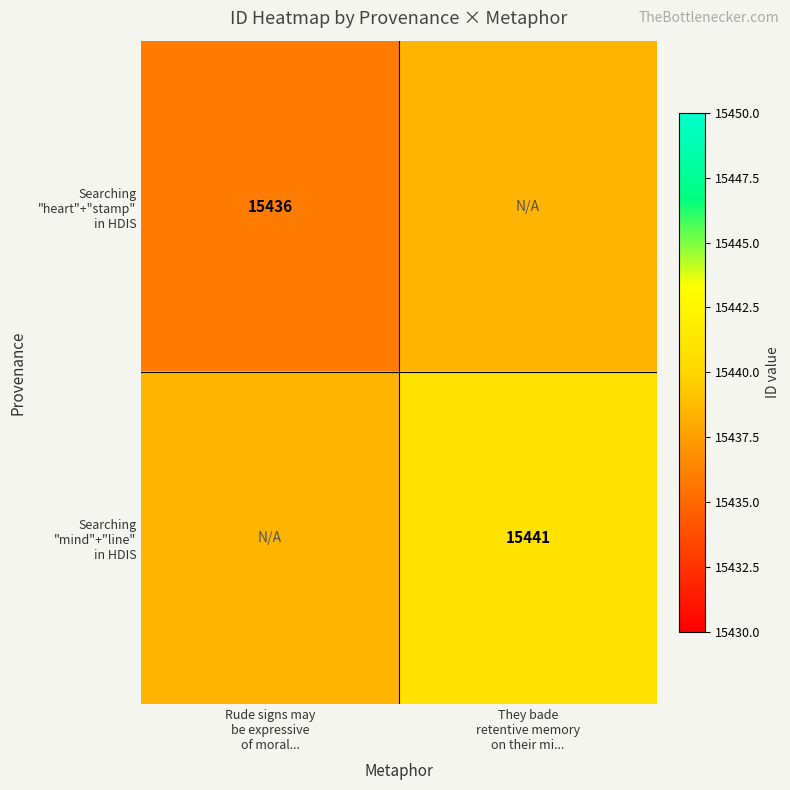

Which label corresponds to the smallest value in the chart?

Rude signs may
be expressive
of moral...